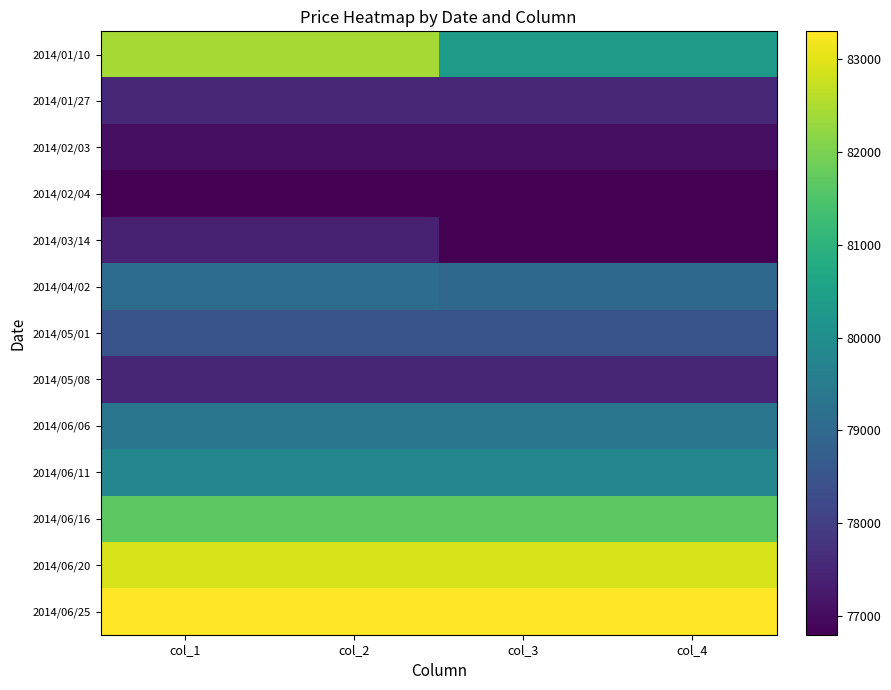

At which category does the chart reach its minimum across all series?

col_1